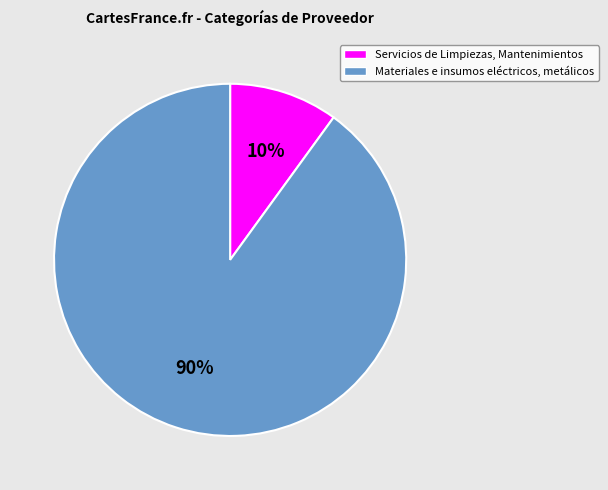

To the nearest percent, what is the difference between the Servicios de Limpiezas, Mantenimientos and Materiales e insumos eléctricos, metálicos slice percentages?

80%